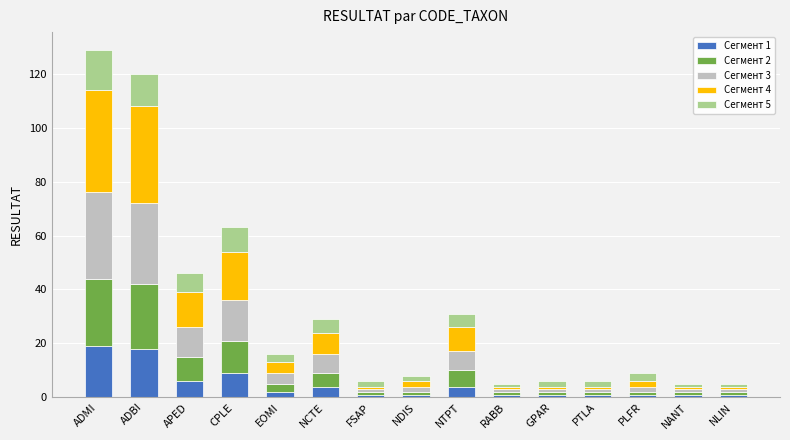

What is the total value across all series at ADMI?

129